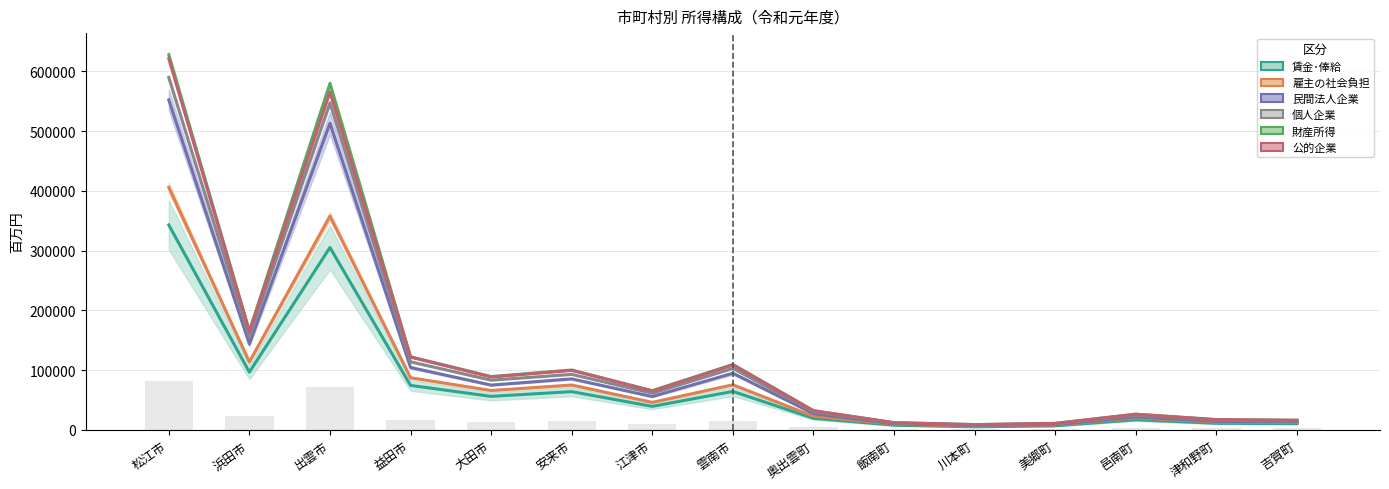

At which category is the sum across all series the highest?

松江市